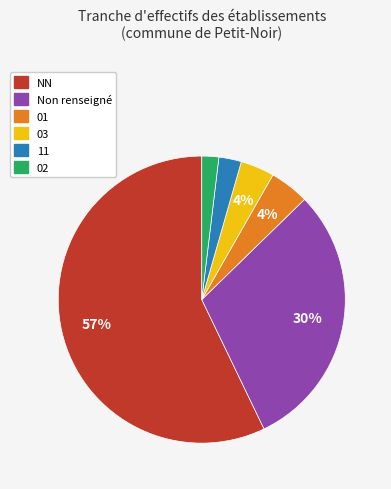

Between 02 and 03, which is larger?

03